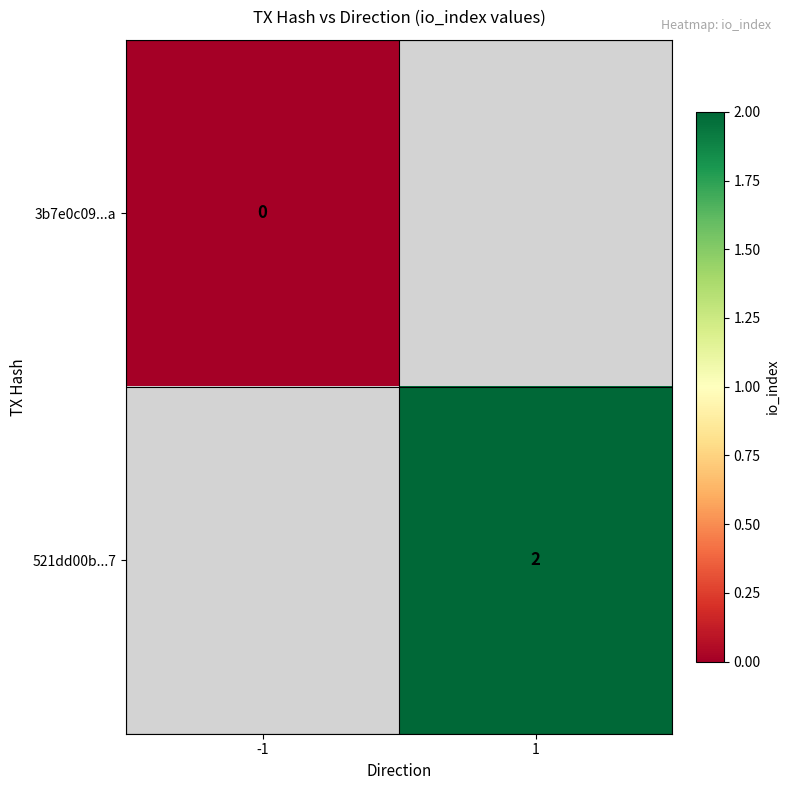

Is the value of 3b7e0c09...a at -1 greater than the value of 521dd00b...7 at 1?

No